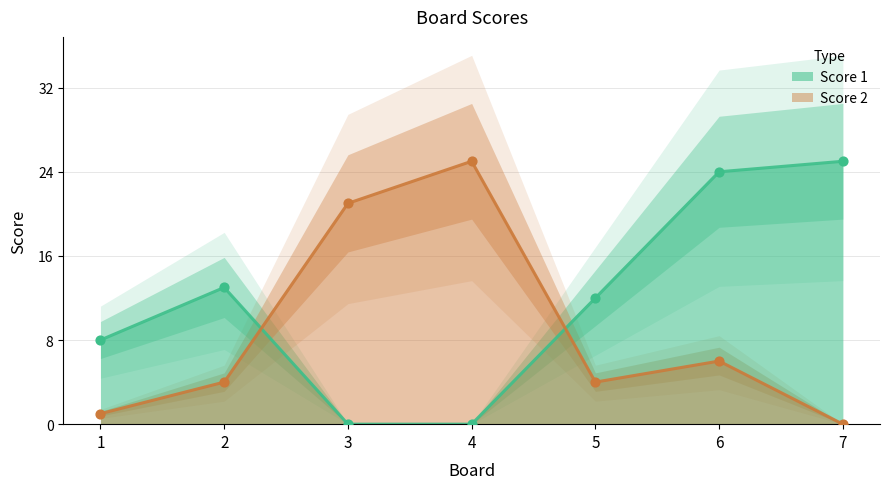

Which series reaches the maximum Y coordinate?

Score 1